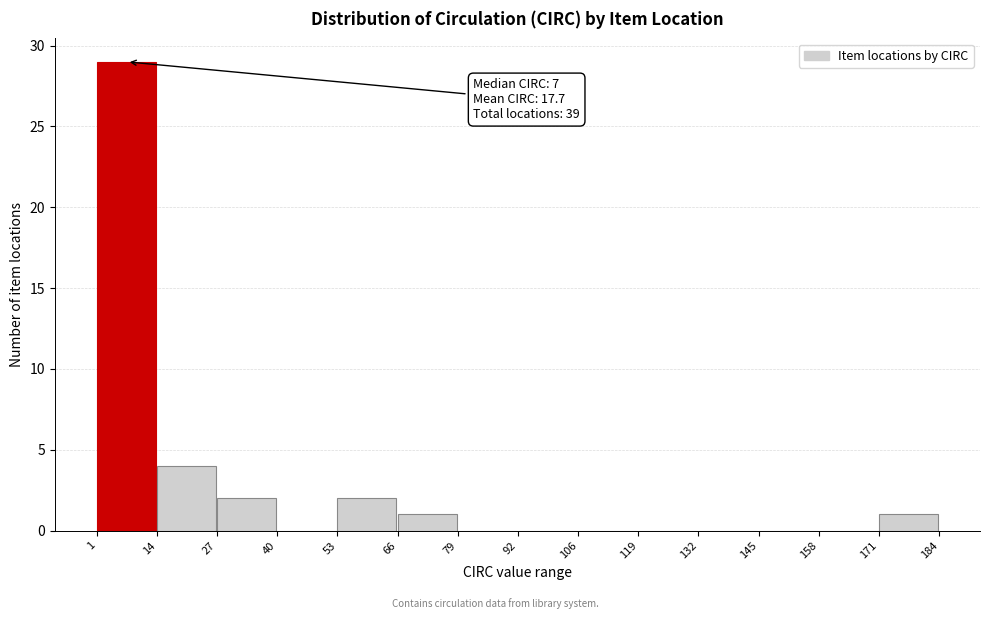

Over which range of the x-axis is the bar tallest?

1 to 14